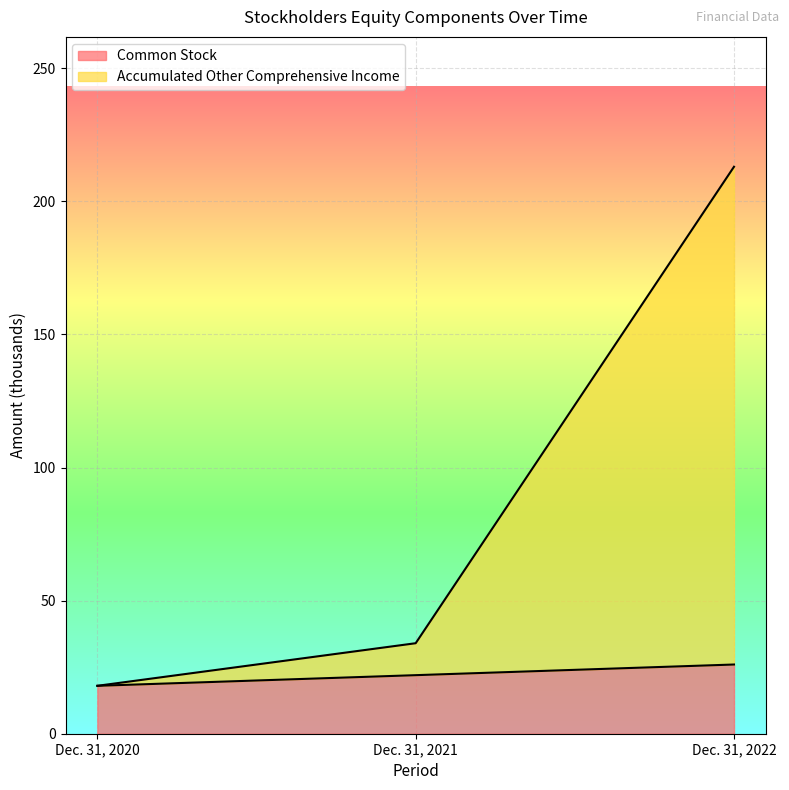

Reading right to left, transcribe all the data shown in this chart.

Common Stock: Dec. 31, 2022=26	Dec. 31, 2021=22	Dec. 31, 2020=18
Accumulated Other Comprehensive Income: Dec. 31, 2022=213	Dec. 31, 2021=34	Dec. 31, 2020=18